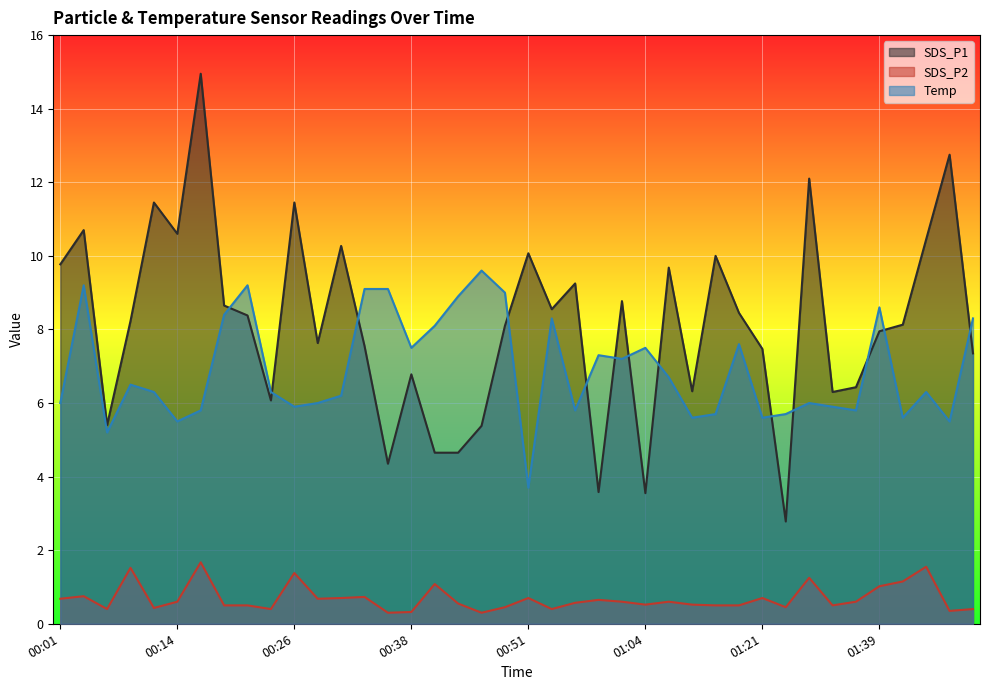

At how many categories does at least one series exceed 0?

40